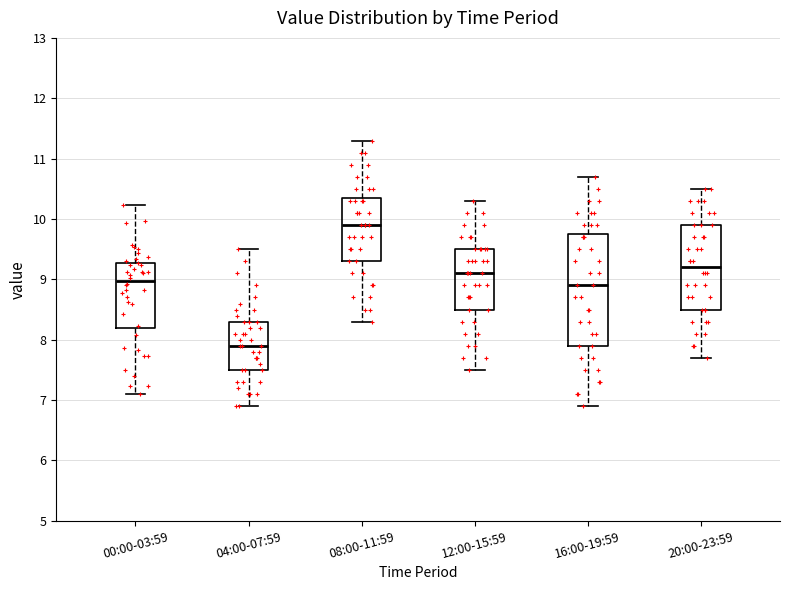

Which box's median line is the highest?

08:00-11:59